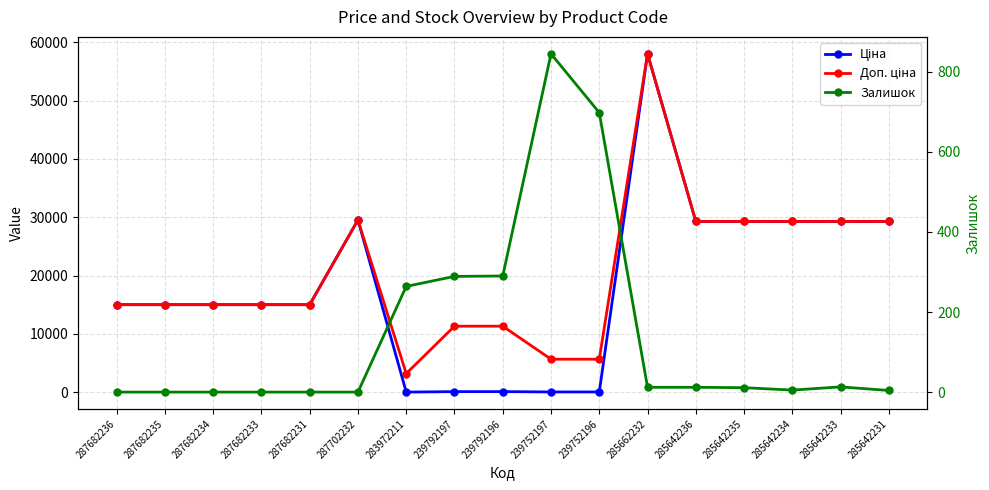

What is the total value across all series at 283972211?

3501.1